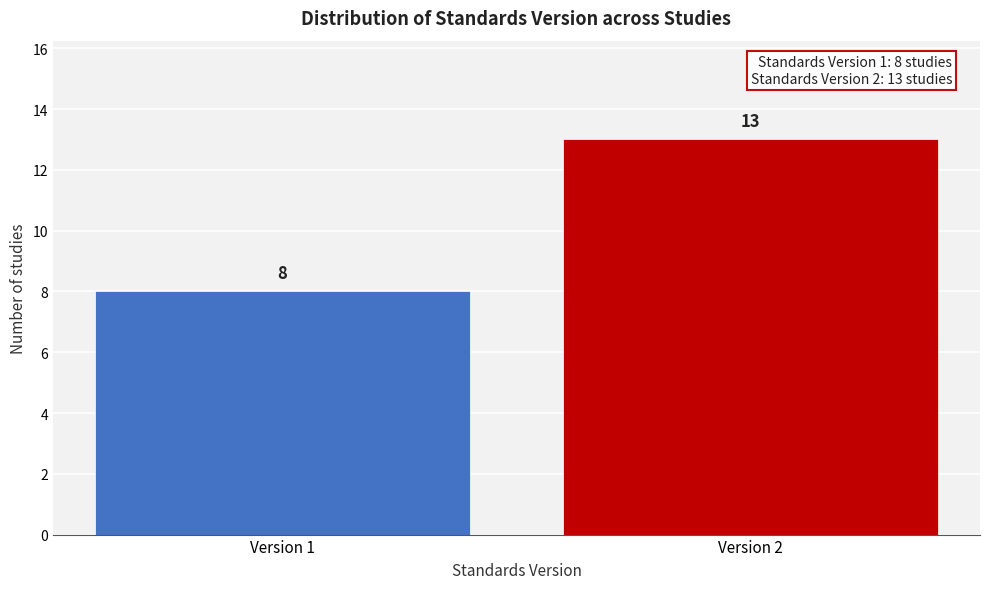

Reading left to right, what are all the values shown in this chart?

Version 1=8	Version 2=13